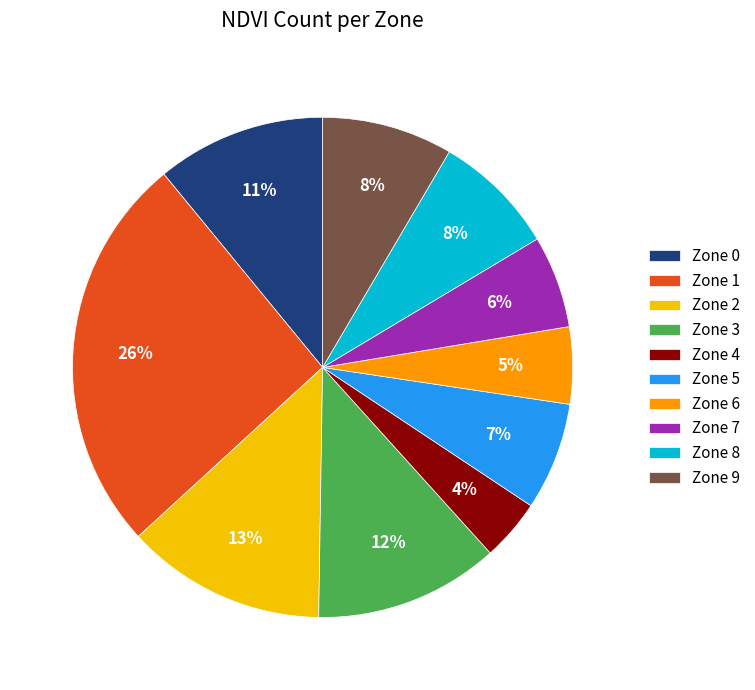

True or false: Zone 1 accounts for 34% of the total.

False